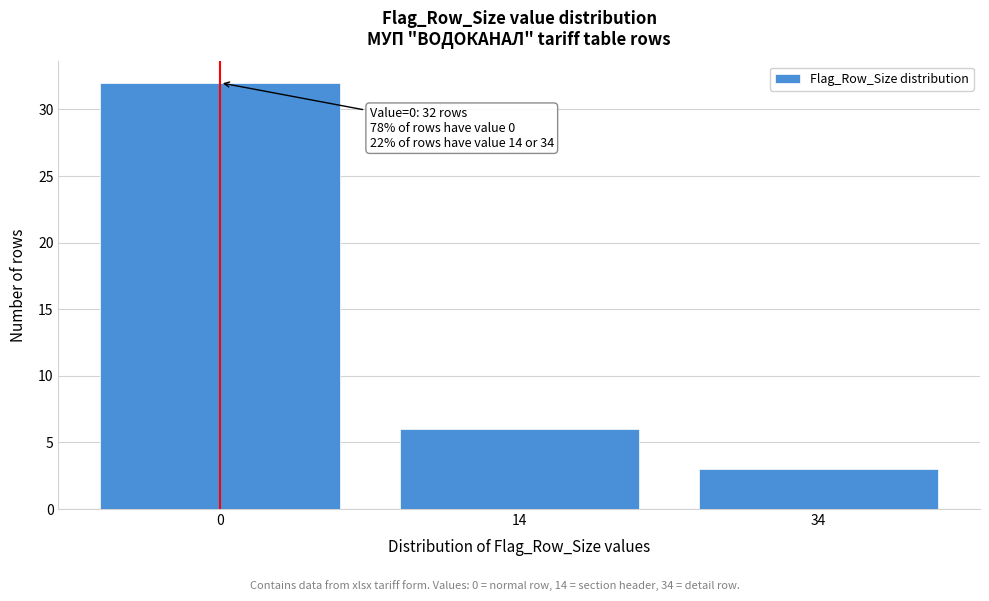

Reading right to left, list all the values displayed in this chart.

3	6	32